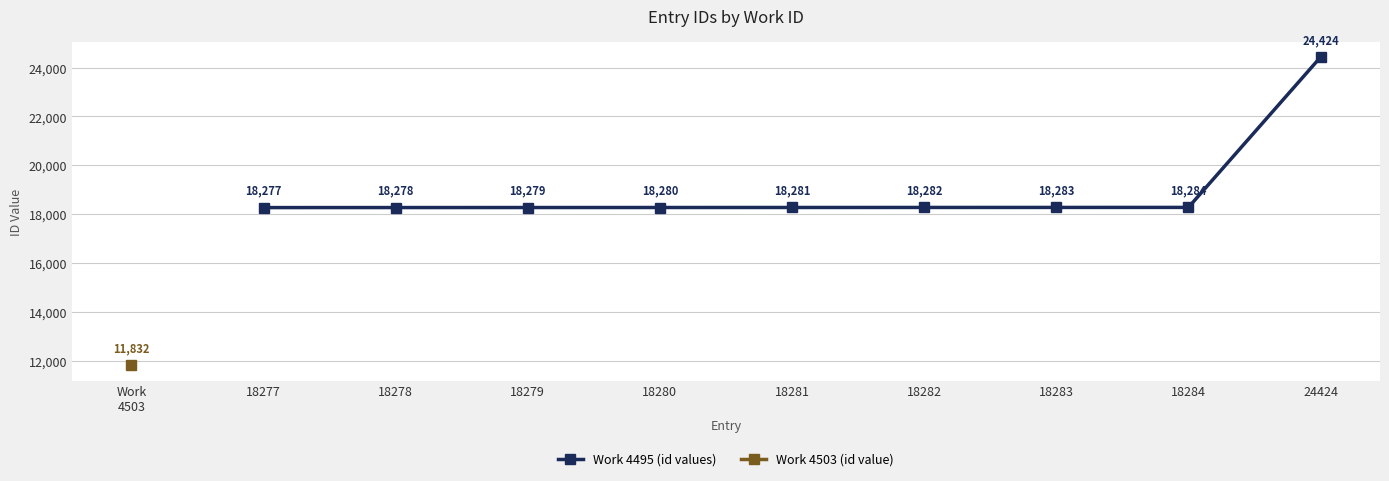

Is it true that Work 4495 (id values) equals 18284 at 18284?

True